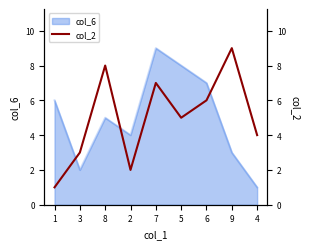

List the labels in order of col_6 value, smallest first.

4, 3, 9, 2, 8, 1, 6, 5, 7